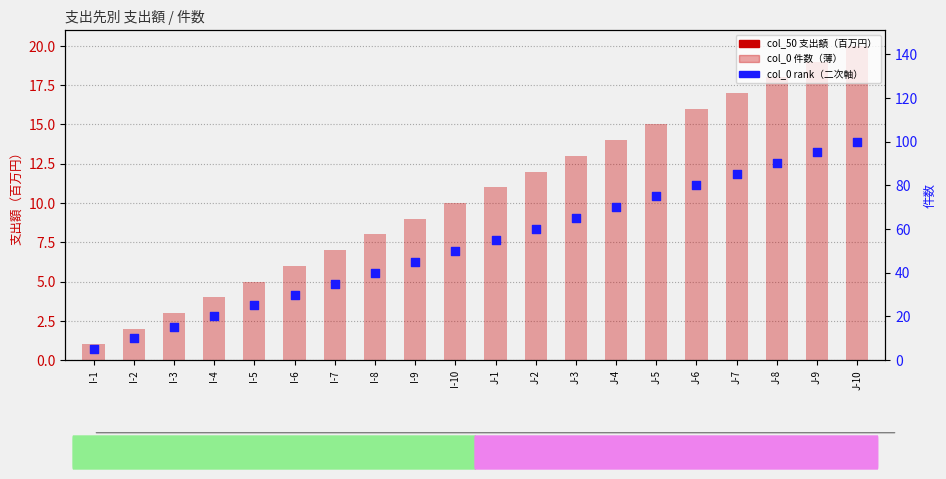

What is the total value across all series at I-9?

54